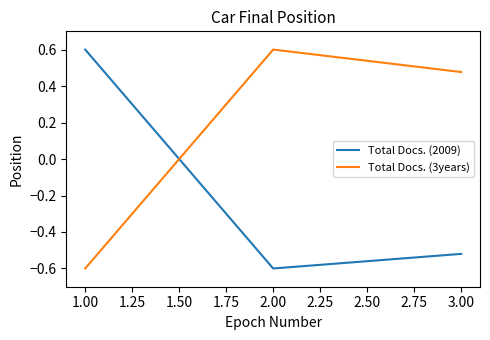

Does the chart have visible grid lines?

No